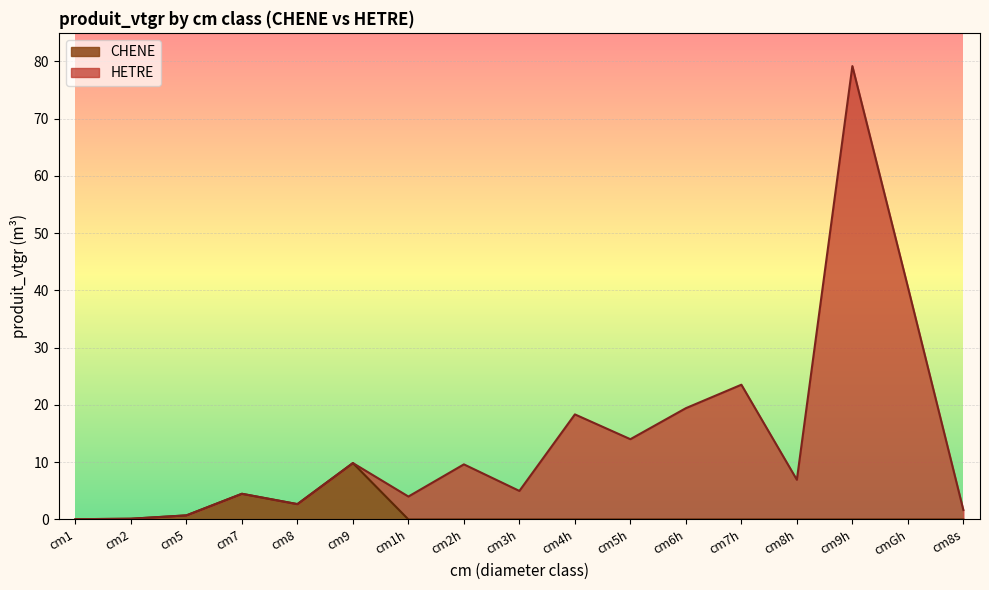

List the series in order of their overall mean, lowest first.

CHENE, HETRE